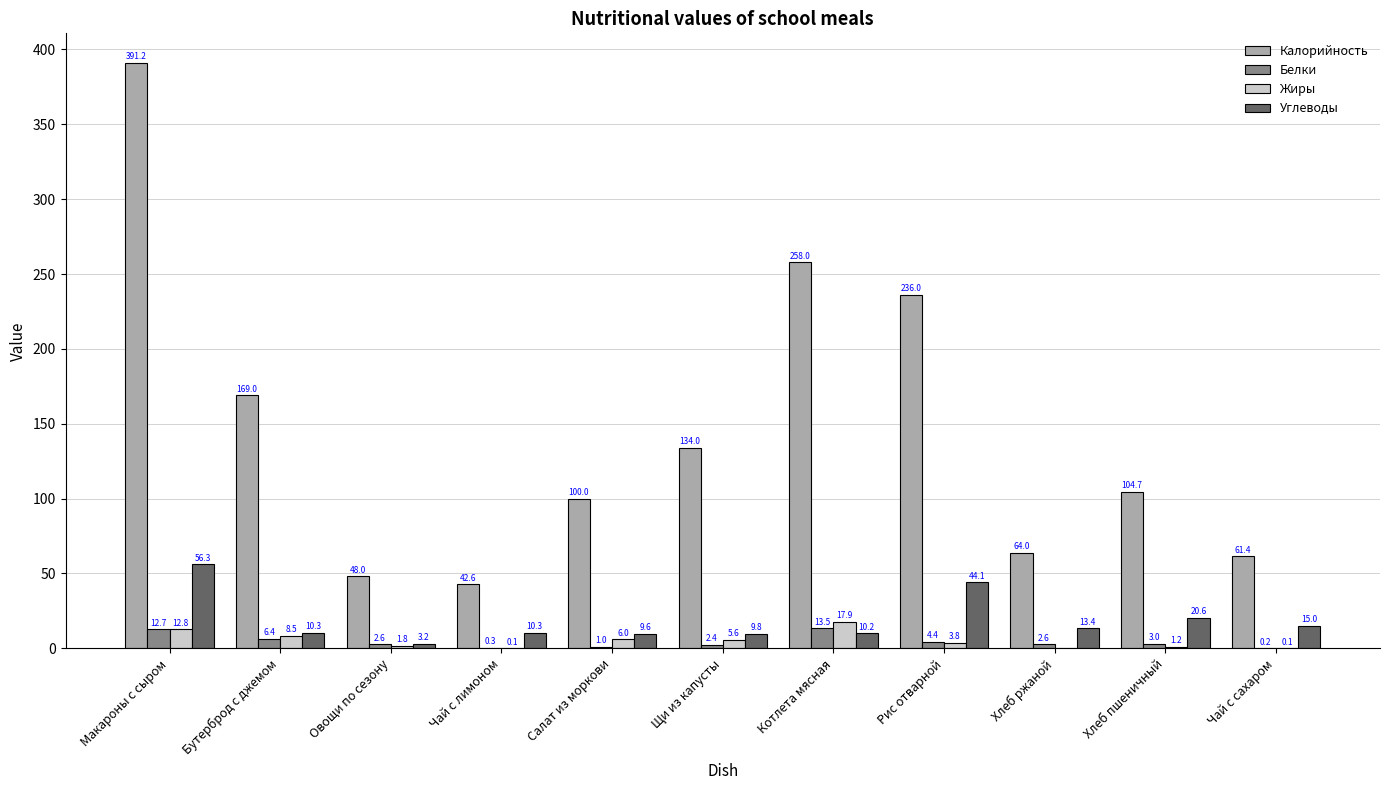

True or false: Калорийность has a value of 68.7 at Овощи по сезону.

False